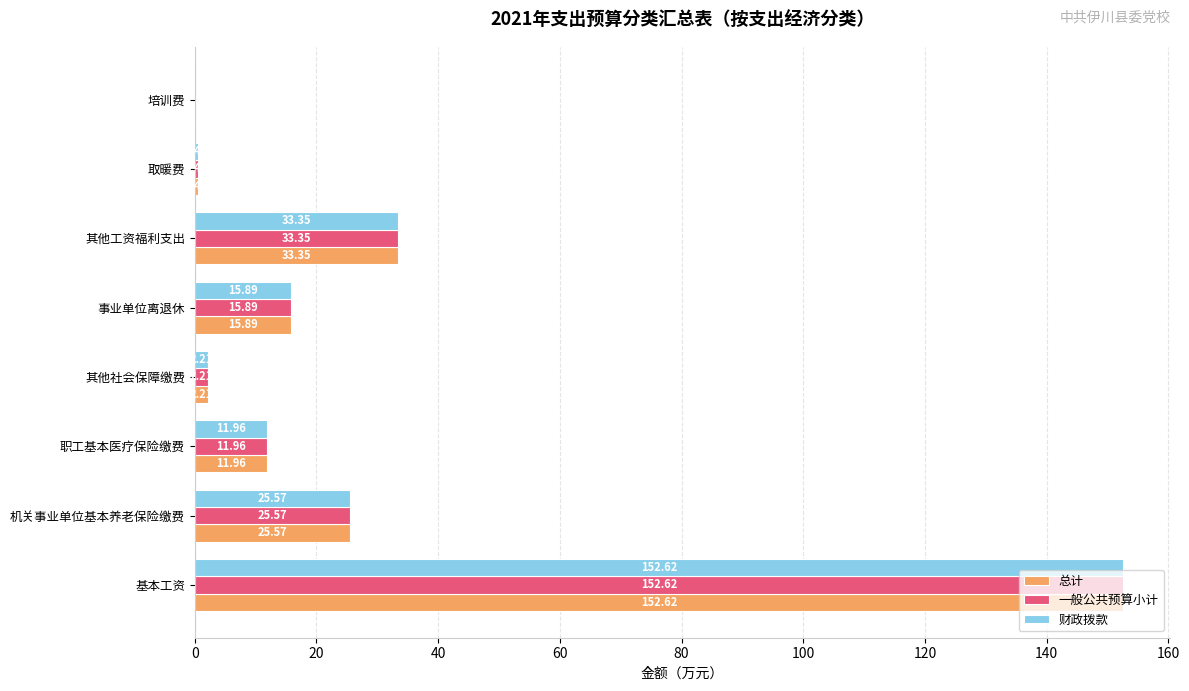

At which label does 总计 reach its peak?

基本工资